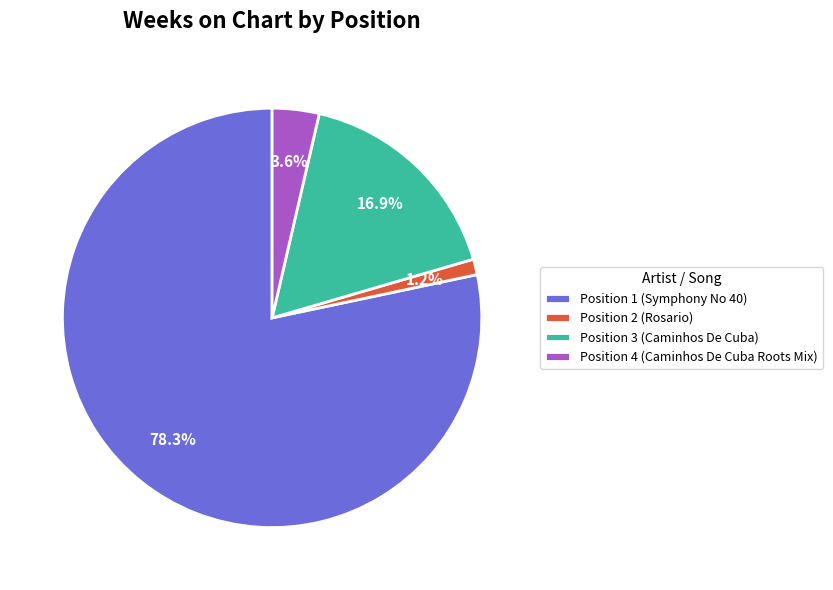

Is the sum of Position 1 (Symphony No 40) and Position 3 (Caminhos De Cuba) greater than half?

Yes